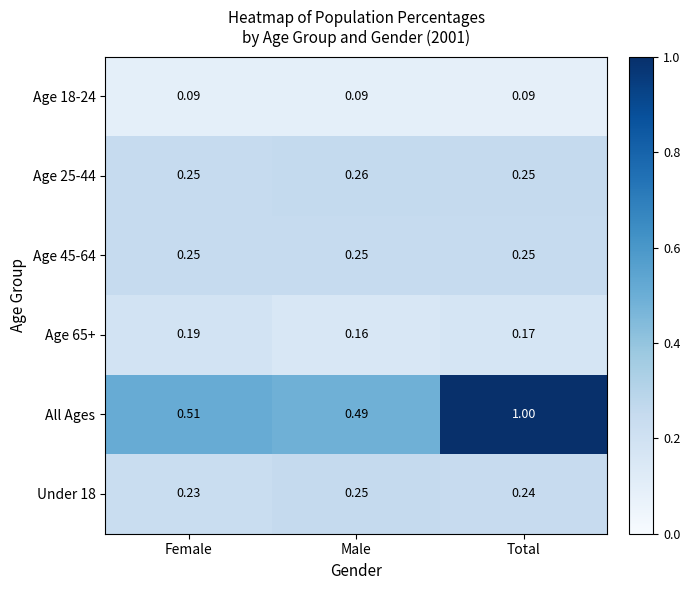

Where is Under 18 nearest to the value 0?

Female